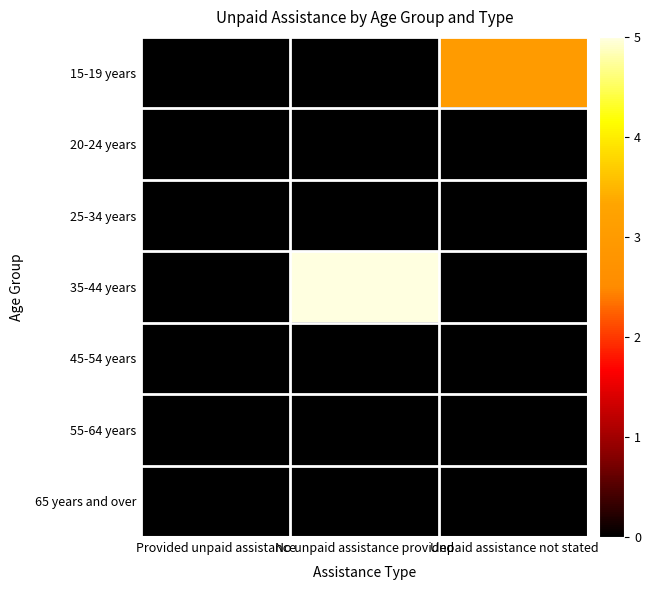

Reading right to left, extract all data points from this chart.

15-19 years: Unpaid assistance not stated=3	No unpaid assistance provided=0	Provided unpaid assistance=0
20-24 years: Unpaid assistance not stated=0	No unpaid assistance provided=0	Provided unpaid assistance=0
25-34 years: Unpaid assistance not stated=0	No unpaid assistance provided=0	Provided unpaid assistance=0
35-44 years: Unpaid assistance not stated=0	No unpaid assistance provided=5	Provided unpaid assistance=0
45-54 years: Unpaid assistance not stated=0	No unpaid assistance provided=0	Provided unpaid assistance=0
55-64 years: Unpaid assistance not stated=0	No unpaid assistance provided=0	Provided unpaid assistance=0
65 years and over: Unpaid assistance not stated=0	No unpaid assistance provided=0	Provided unpaid assistance=0